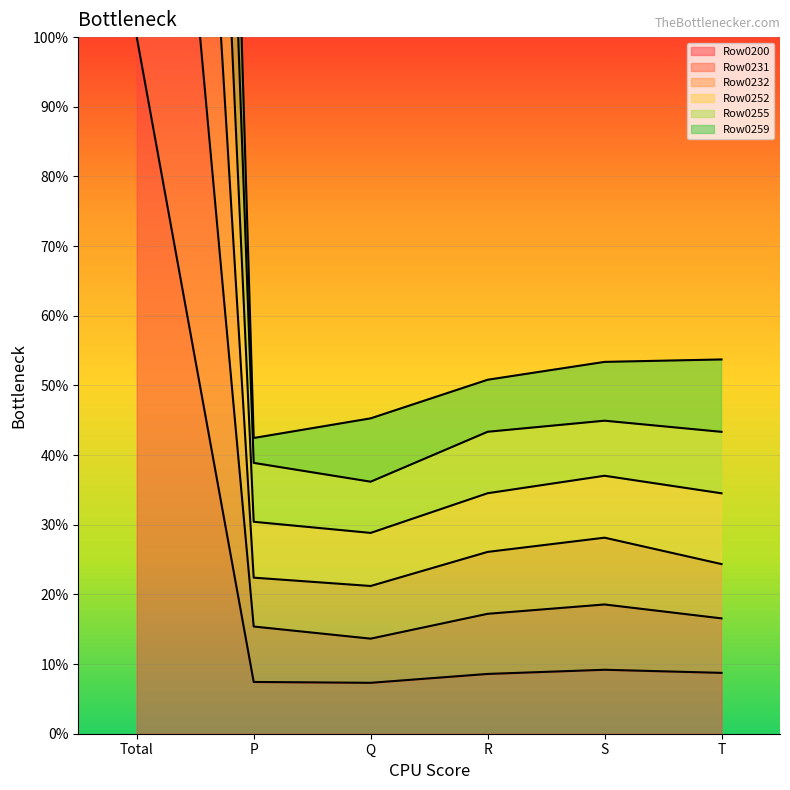

Where is Row0259 nearest to the value 214?

S